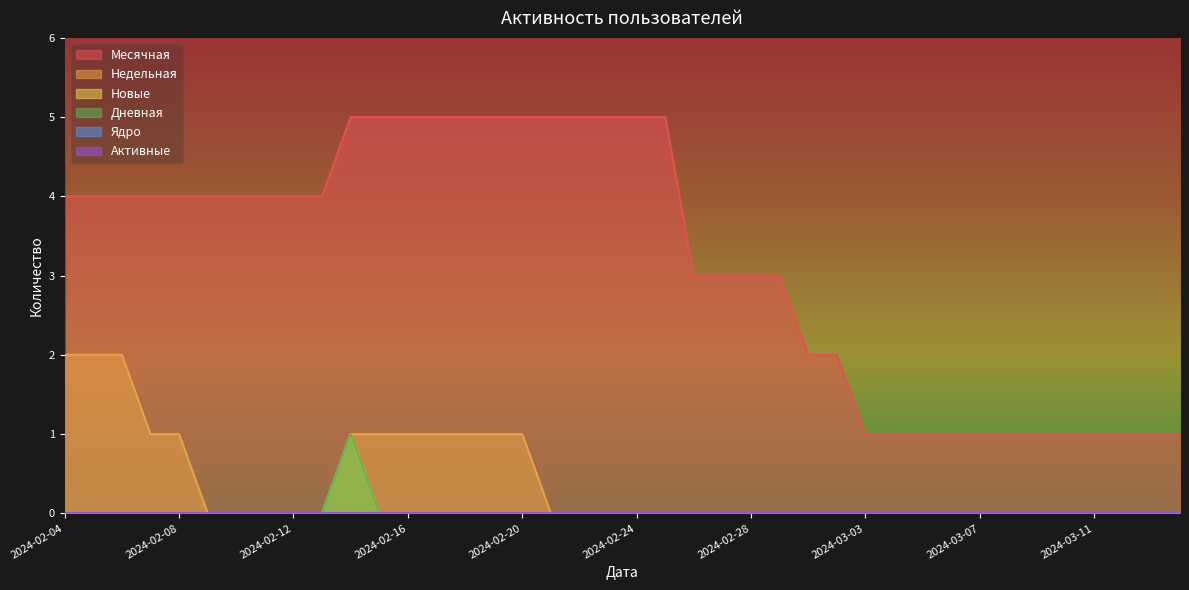

What is the sum of all Новые values?

1